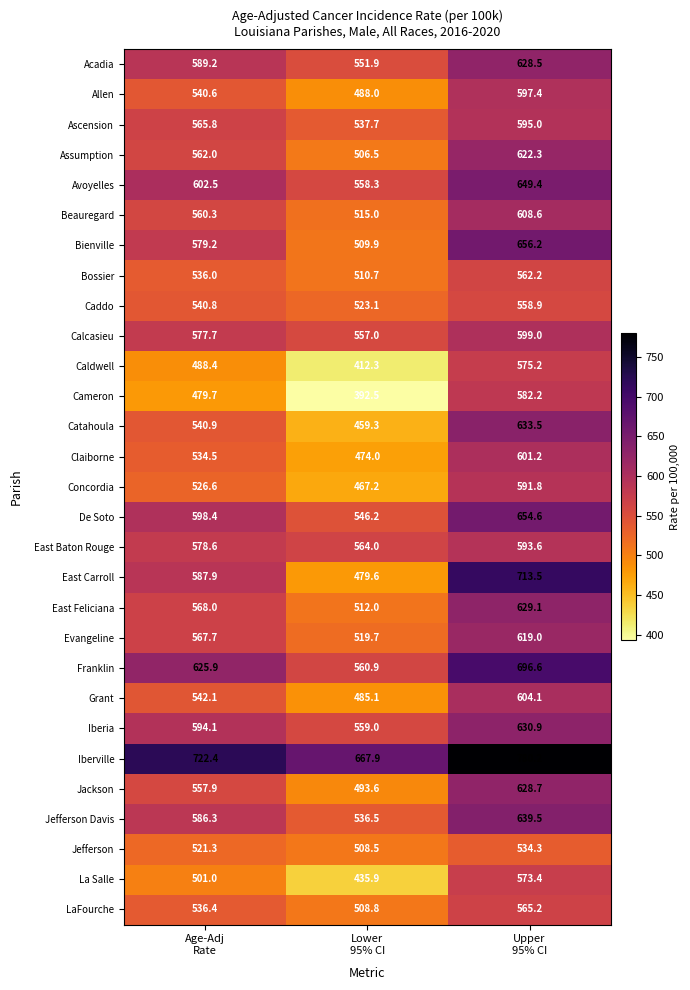

At how many categories does at least one series exceed 464?

3